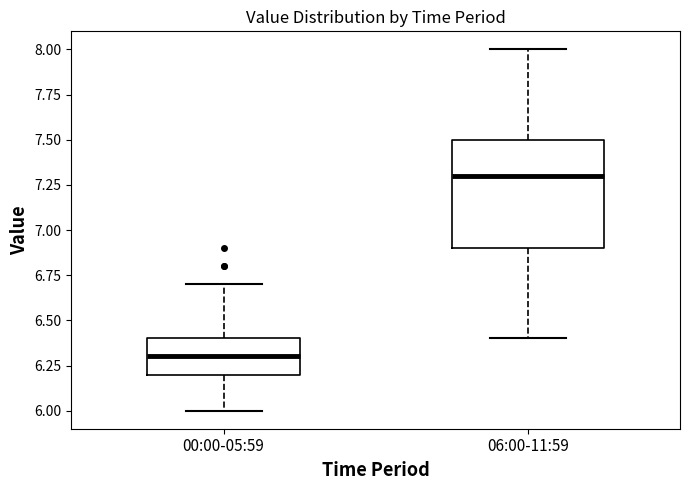

Which box has the lowest median line?

00:00-05:59